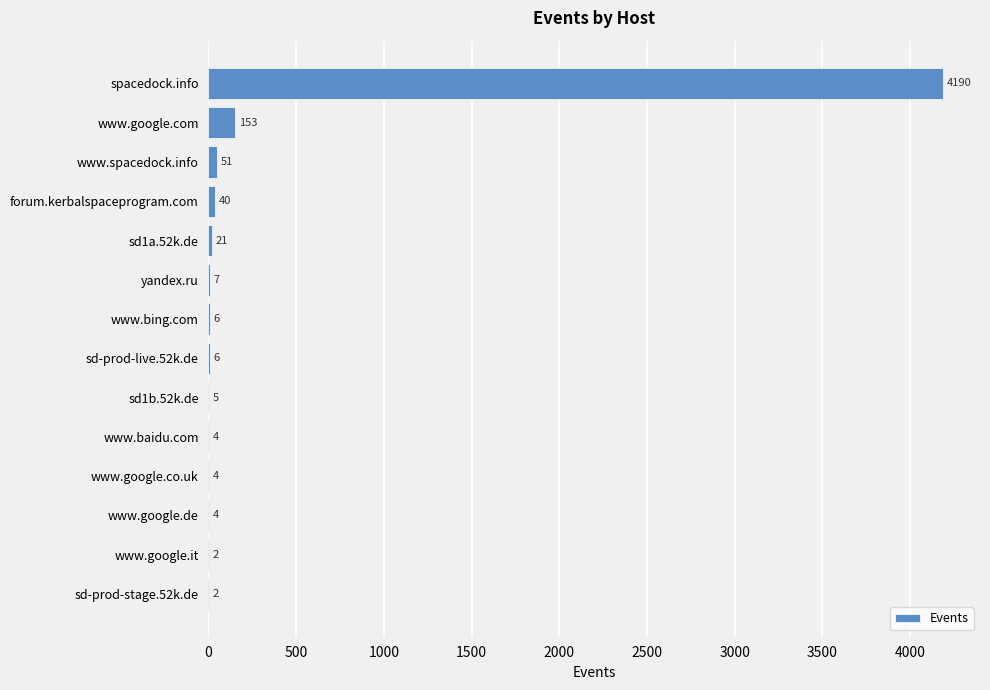

Reading bottom to top, transcribe all the data shown in this chart.

sd-prod-stage.52k.de=2	www.google.it=2	www.google.de=4	www.google.co.uk=4	www.baidu.com=4	sd1b.52k.de=5	sd-prod-live.52k.de=6	www.bing.com=6	yandex.ru=7	sd1a.52k.de=21	forum.kerbalspaceprogram.com=40	www.spacedock.info=51	www.google.com=153	spacedock.info=4190